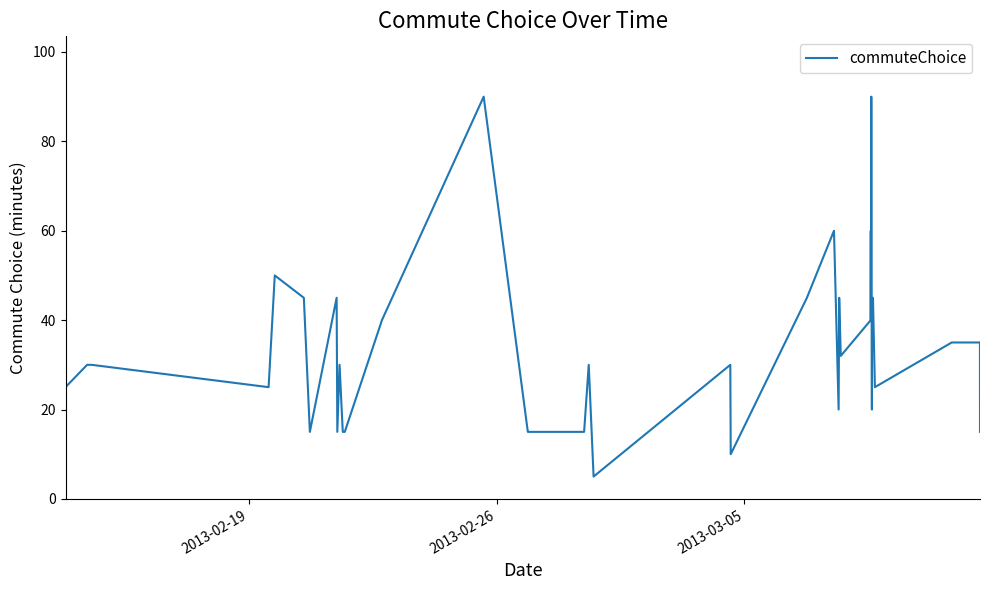

What is the greatest value displayed?

90